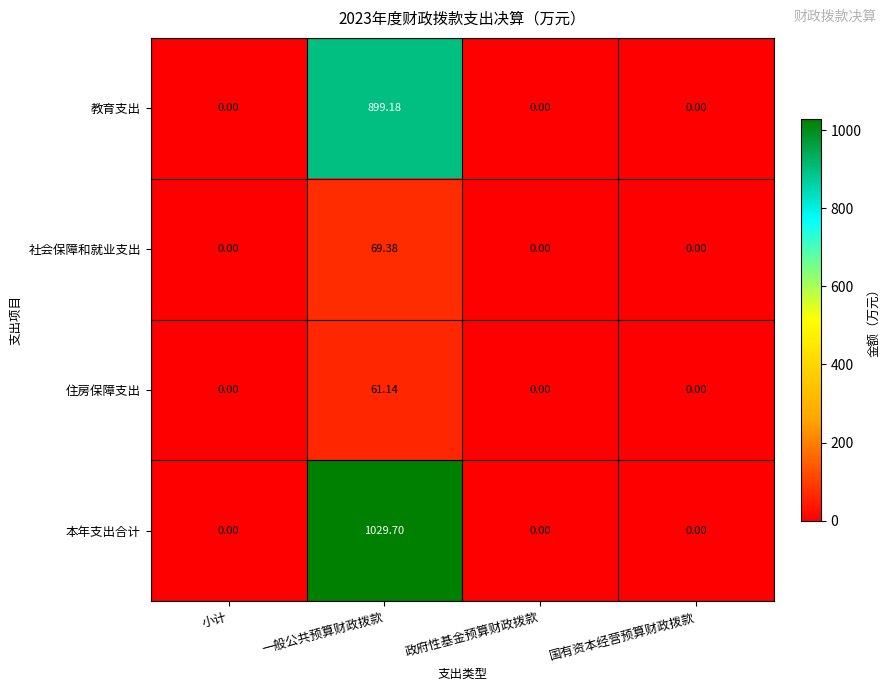

Which series has the widest spread of values?

本年支出合计